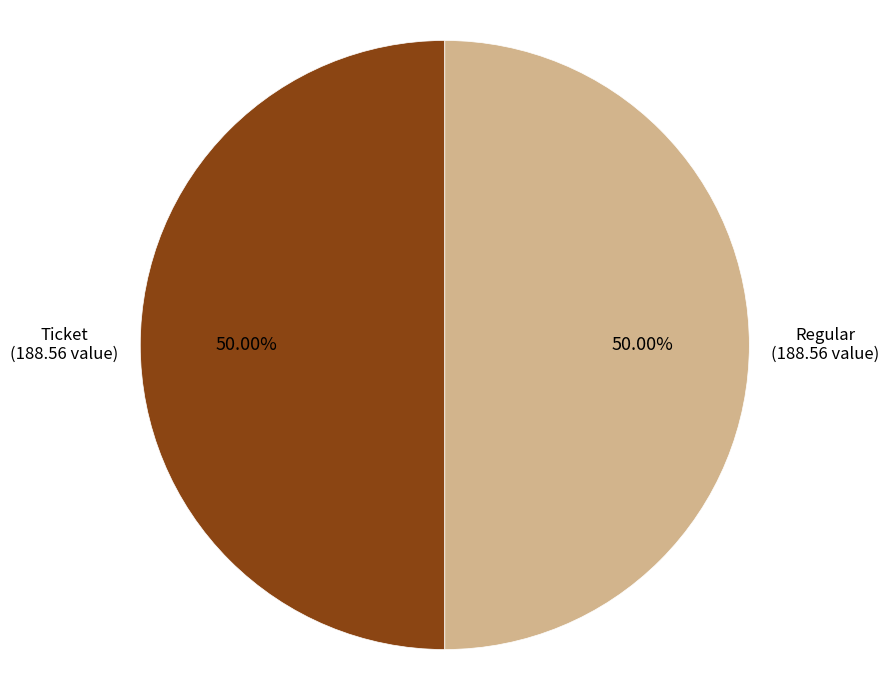

The Regular slice represents 99% of the pie. True or false?

False